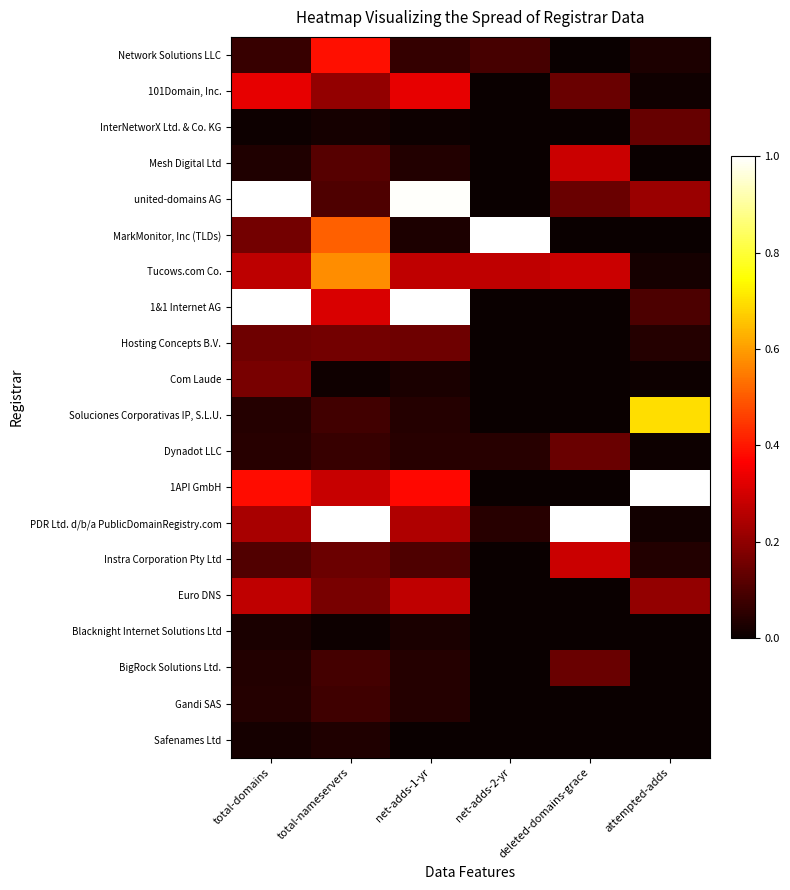

Reading left to right, list all the values displayed in this chart.

Network Solutions LLC: total-domains=0.1	total-nameservers=0.4	net-adds-1-yr=0.1	net-adds-2-yr=0.1	deleted-domains-grace=0.0	attempted-adds=0.0
101Domain, Inc.: total-domains=0.3	total-nameservers=0.2	net-adds-1-yr=0.3	net-adds-2-yr=0.0	deleted-domains-grace=0.1	attempted-adds=0.0
InterNetworX Ltd. & Co. KG: total-domains=0.0	total-nameservers=0.0	net-adds-1-yr=0.0	net-adds-2-yr=0.0	deleted-domains-grace=0.0	attempted-adds=0.1
Mesh Digital Ltd: total-domains=0.0	total-nameservers=0.1	net-adds-1-yr=0.0	net-adds-2-yr=0.0	deleted-domains-grace=0.3	attempted-adds=0.0
united-domains AG: total-domains=1.0	total-nameservers=0.1	net-adds-1-yr=1.0	net-adds-2-yr=0.0	deleted-domains-grace=0.1	attempted-adds=0.2
MarkMonitor, Inc (TLDs): total-domains=0.2	total-nameservers=0.5	net-adds-1-yr=0.0	net-adds-2-yr=1.0	deleted-domains-grace=0.0	attempted-adds=0.0
Tucows.com Co.: total-domains=0.3	total-nameservers=0.6	net-adds-1-yr=0.3	net-adds-2-yr=0.3	deleted-domains-grace=0.3	attempted-adds=0.0
1&1 Internet AG: total-domains=1.0	total-nameservers=0.3	net-adds-1-yr=1.0	net-adds-2-yr=0.0	deleted-domains-grace=0.0	attempted-adds=0.1
Hosting Concepts B.V.: total-domains=0.2	total-nameservers=0.2	net-adds-1-yr=0.1	net-adds-2-yr=0.0	deleted-domains-grace=0.0	attempted-adds=0.0
Com Laude: total-domains=0.2	total-nameservers=0.0	net-adds-1-yr=0.0	net-adds-2-yr=0.0	deleted-domains-grace=0.0	attempted-adds=0.0
Soluciones Corporativas IP, S.L.U.: total-domains=0.0	total-nameservers=0.1	net-adds-1-yr=0.0	net-adds-2-yr=0.0	deleted-domains-grace=0.0	attempted-adds=0.7
Dynadot LLC: total-domains=0.0	total-nameservers=0.1	net-adds-1-yr=0.0	net-adds-2-yr=0.0	deleted-domains-grace=0.1	attempted-adds=0.0
1API GmbH: total-domains=0.4	total-nameservers=0.3	net-adds-1-yr=0.4	net-adds-2-yr=0.0	deleted-domains-grace=0.0	attempted-adds=1.0
PDR Ltd. d/b/a PublicDomainRegistry.com: total-domains=0.2	total-nameservers=1.0	net-adds-1-yr=0.2	net-adds-2-yr=0.0	deleted-domains-grace=1.0	attempted-adds=0.0
Instra Corporation Pty Ltd: total-domains=0.1	total-nameservers=0.1	net-adds-1-yr=0.1	net-adds-2-yr=0.0	deleted-domains-grace=0.3	attempted-adds=0.0
Euro DNS: total-domains=0.3	total-nameservers=0.2	net-adds-1-yr=0.3	net-adds-2-yr=0.0	deleted-domains-grace=0.0	attempted-adds=0.2
Blacknight Internet Solutions Ltd: total-domains=0.0	total-nameservers=0.0	net-adds-1-yr=0.0	net-adds-2-yr=0.0	deleted-domains-grace=0.0	attempted-adds=0.0
BigRock Solutions Ltd.: total-domains=0.0	total-nameservers=0.1	net-adds-1-yr=0.0	net-adds-2-yr=0.0	deleted-domains-grace=0.1	attempted-adds=0.0
Gandi SAS: total-domains=0.0	total-nameservers=0.1	net-adds-1-yr=0.0	net-adds-2-yr=0.0	deleted-domains-grace=0.0	attempted-adds=0.0
Safenames Ltd: total-domains=0.0	total-nameservers=0.0	net-adds-1-yr=0.0	net-adds-2-yr=0.0	deleted-domains-grace=0.0	attempted-adds=0.0